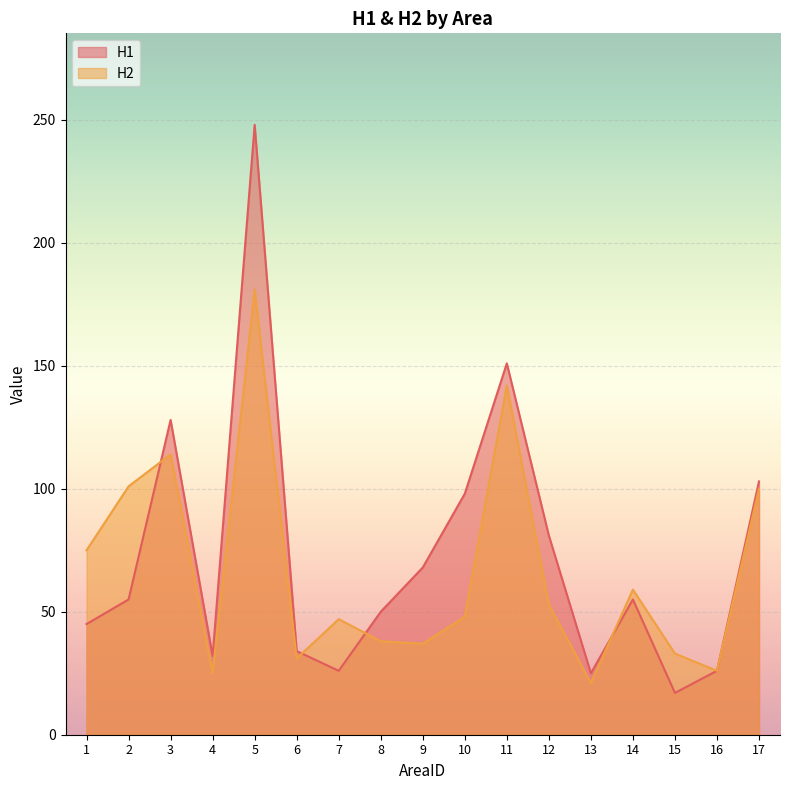

Reading left to right, extract all data points from this chart.

H1: 45	55	128	32	248	34	26	50	68	98	151	81	25	55	17	26	103
H2: 75	101	114	25	181	31	47	38	37	48	142	53	21	59	33	26	100